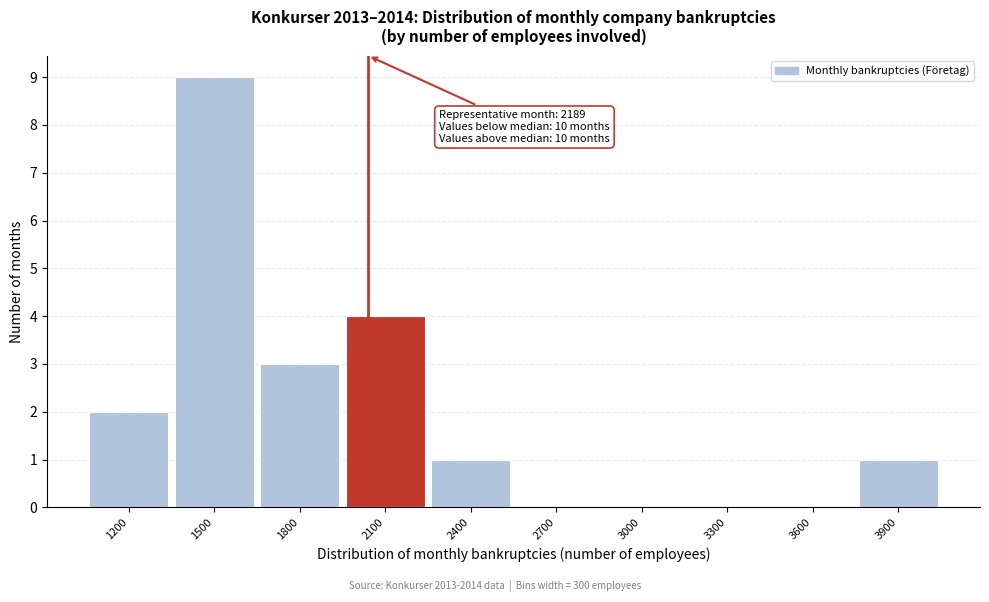

Reading left to right, what are all the values shown in this chart?

1200=2	1500=9	1800=3	2100=4	2400=1	2700=0	3000=0	3300=0	3600=0	3900=1